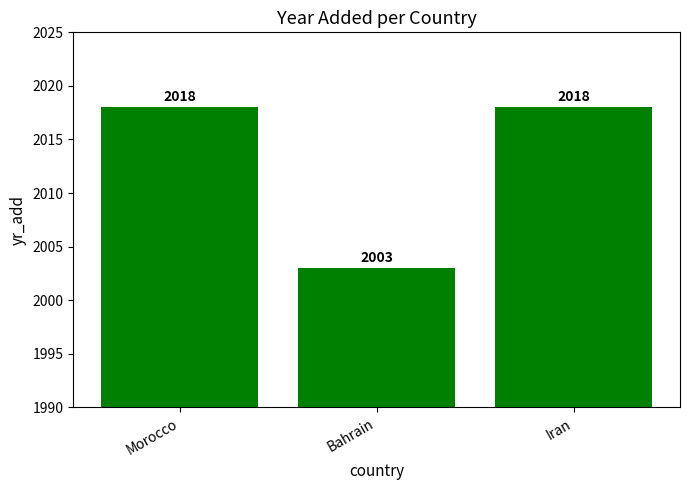

What is the label of the 3rd bar from the left?

Iran